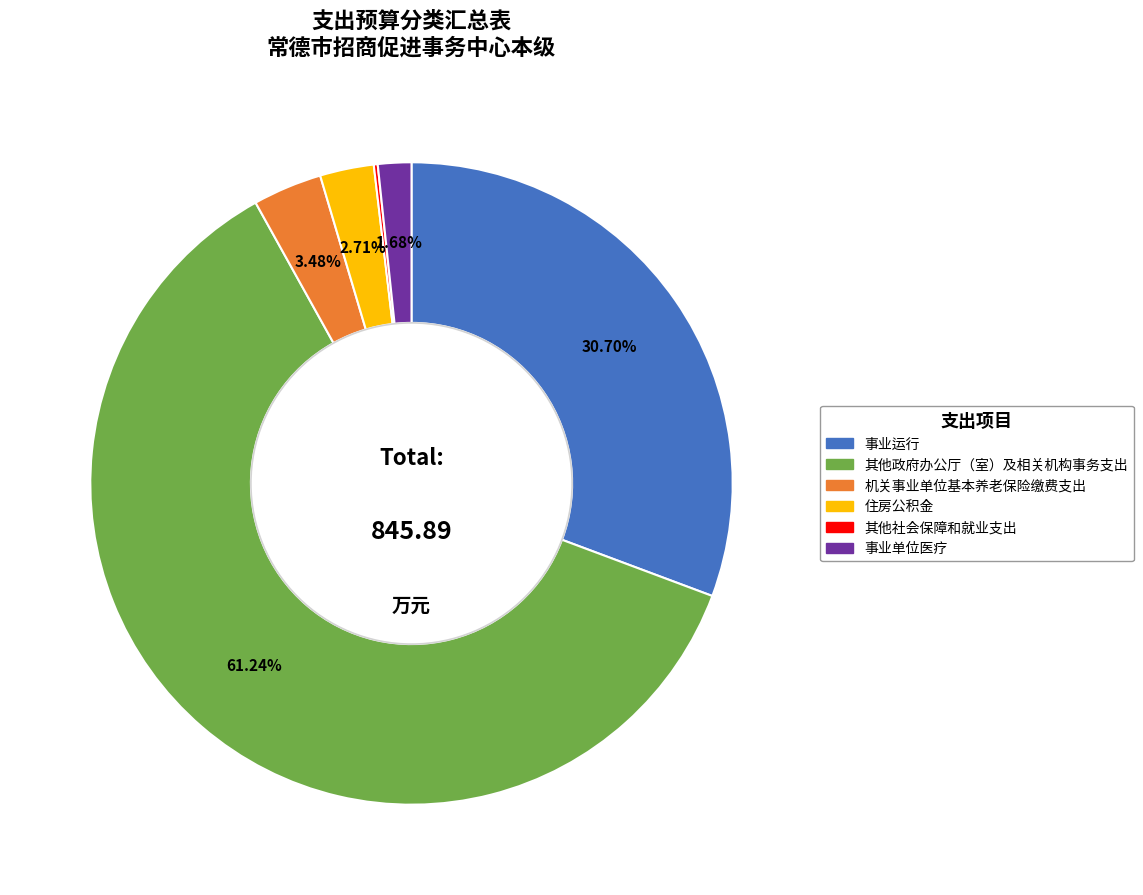

What is the total percentage of 事业运行 and 其他政府办公厅（室）及相关机构事务支出?

91.9%